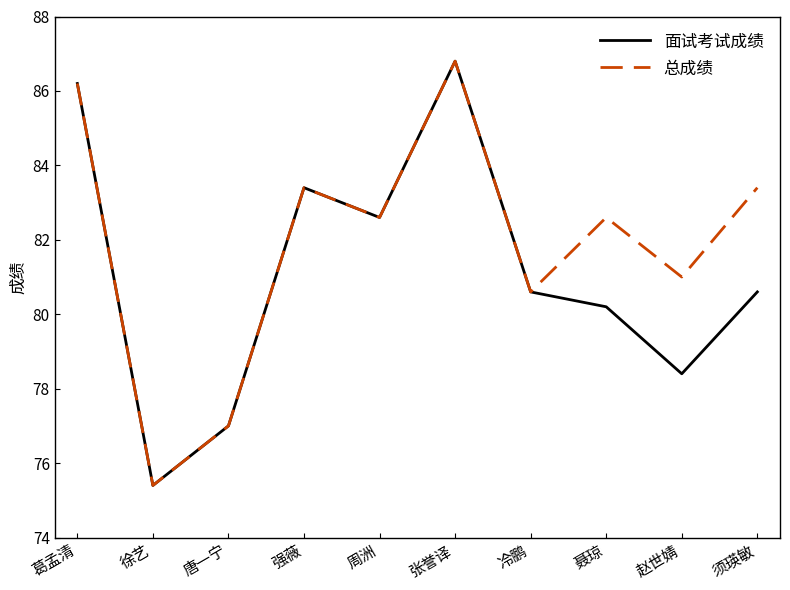

What is the highest value of the 面试考试成绩 series?

86.8